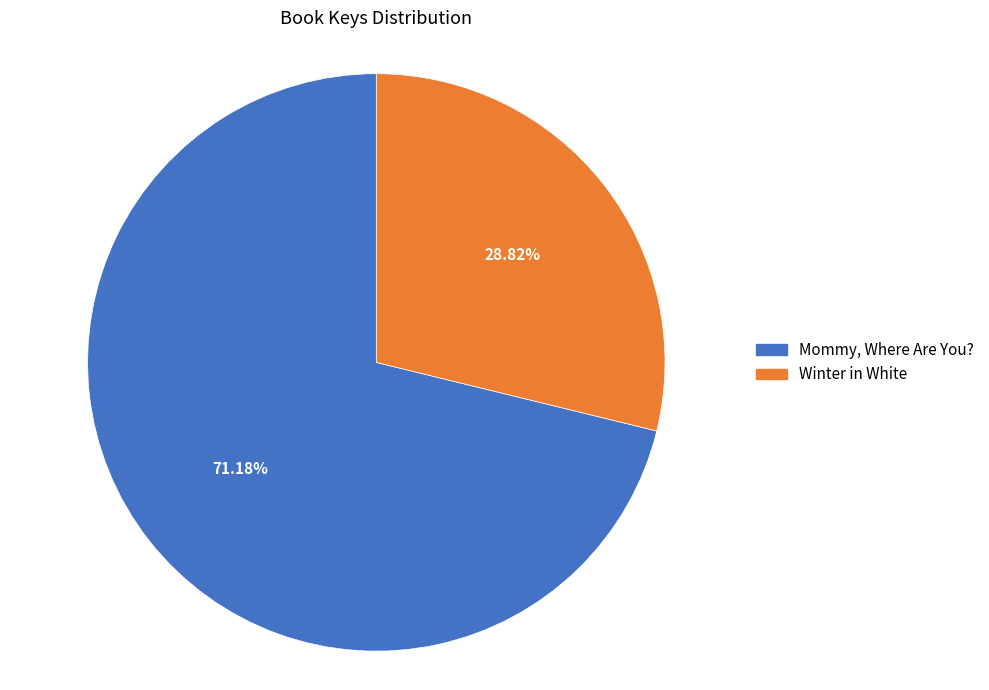

To the nearest percent, what percentage of the pie is Mommy, Where Are You??

71%